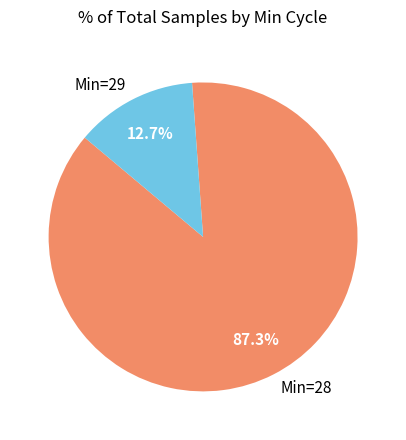

Count the number of slices in the pie.

2